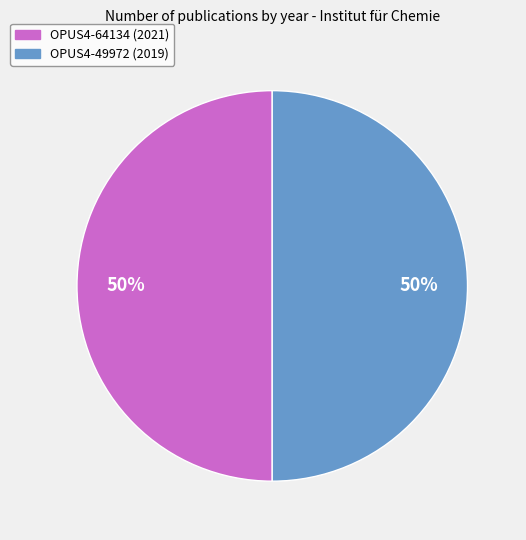

How many slices are in this pie chart?

2